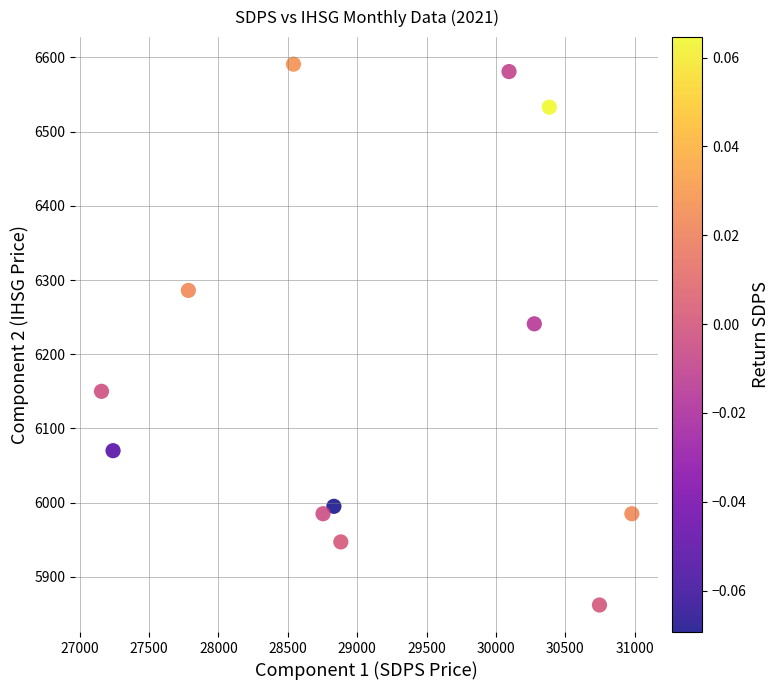

What is the range of Y values (max minus min)?

729